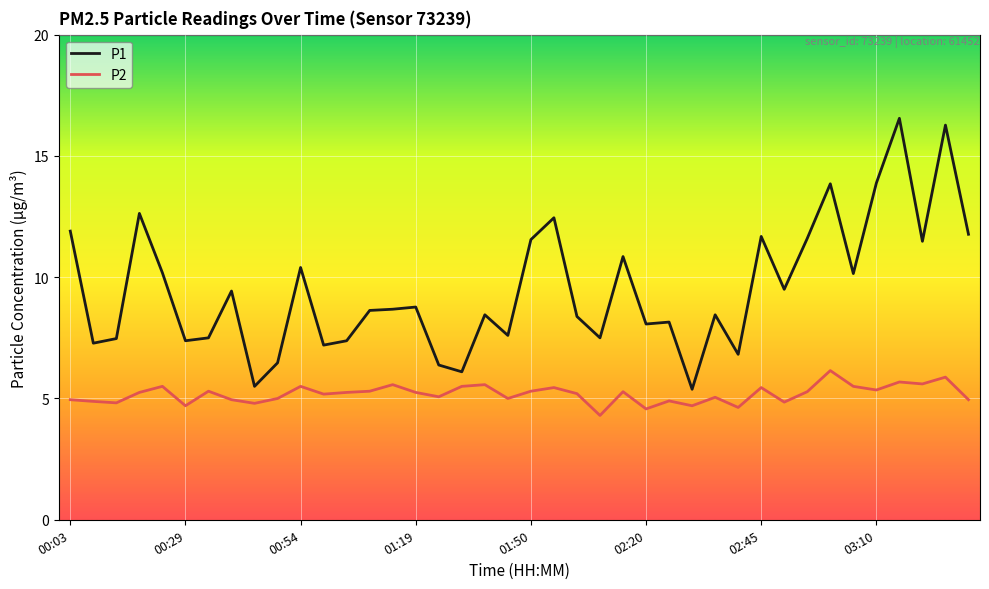

What is the smallest value displayed?

4.3